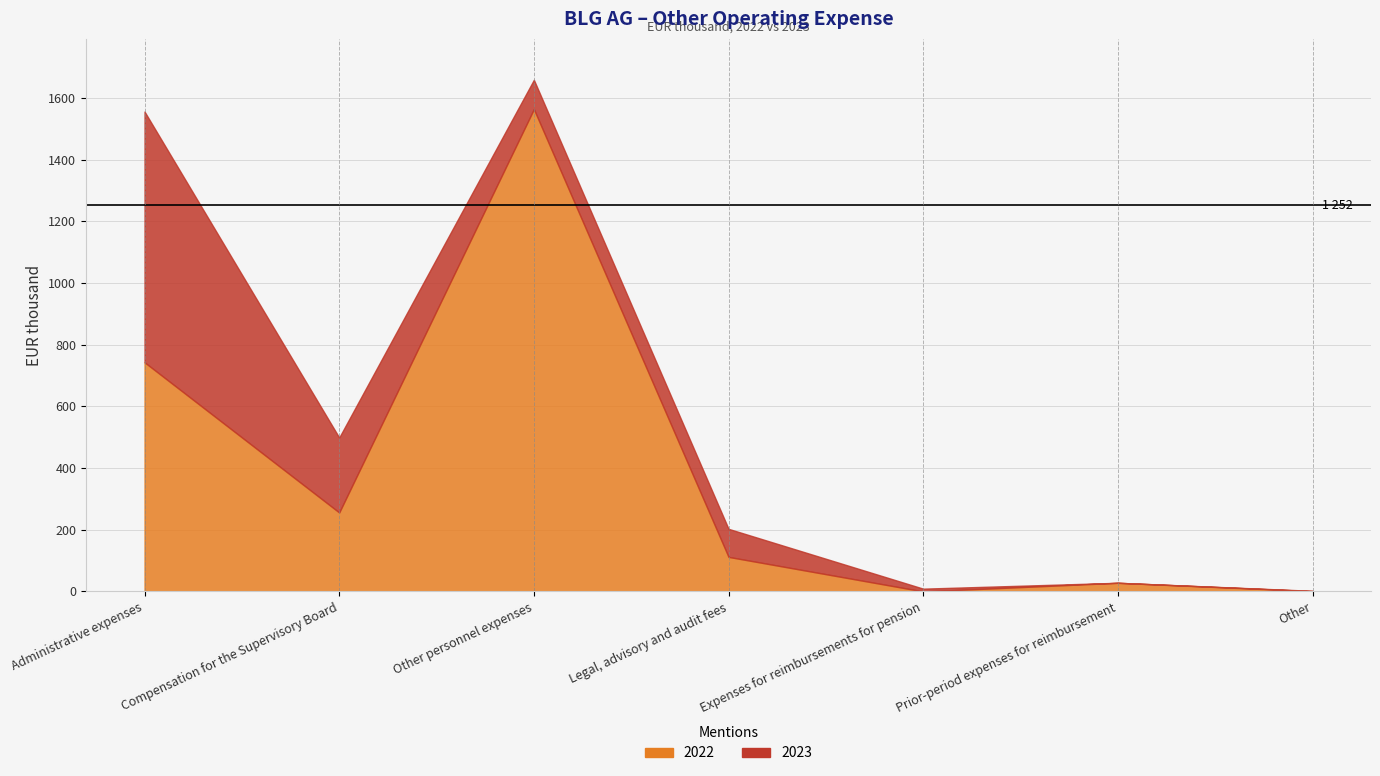

True or false: 2022 has more than 2 interior local peaks.

False